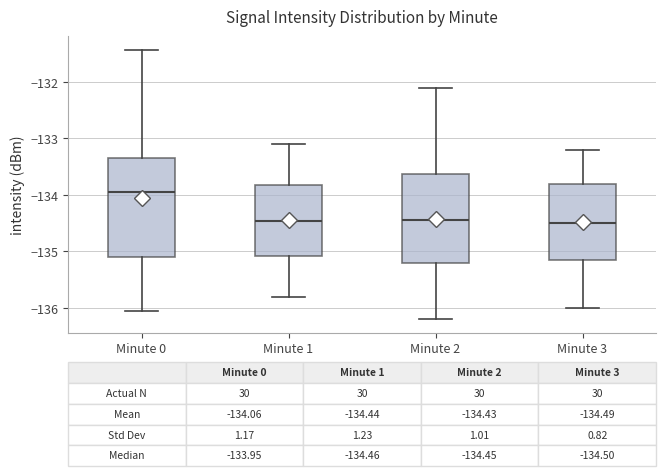

Which box is the tallest, from its lower edge to its upper edge?

Minute 0